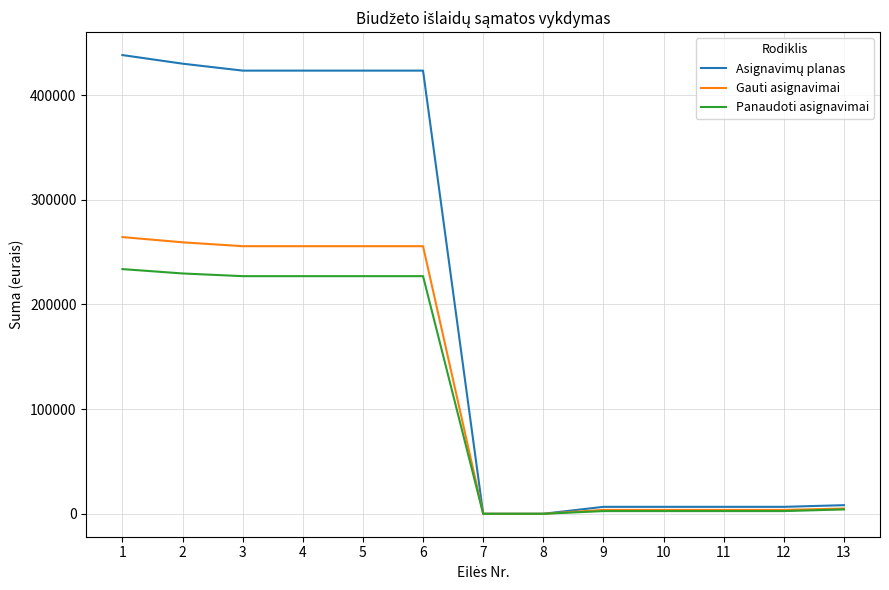

Is it true that Panaudoti asignavimai equals 2579.8 at 10?

True